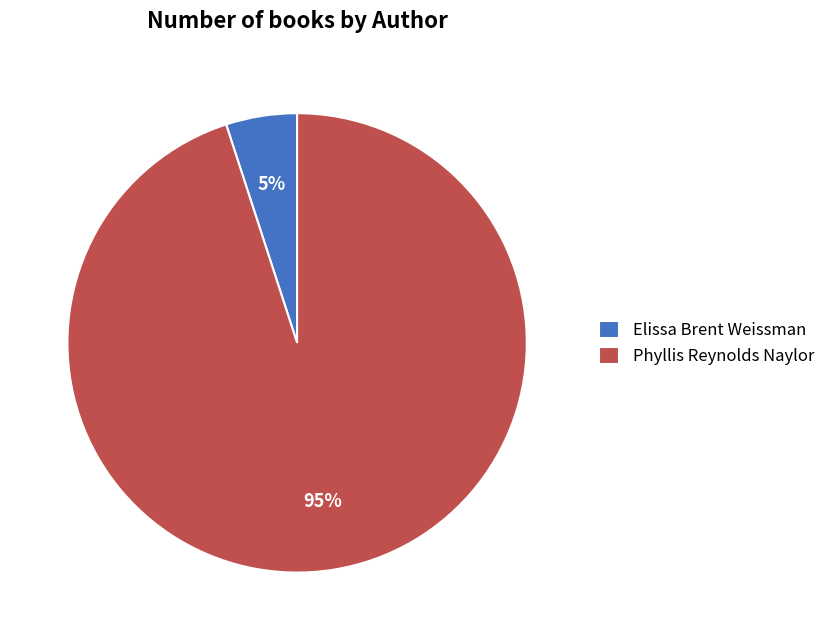

Does any single category account for the majority?

Yes